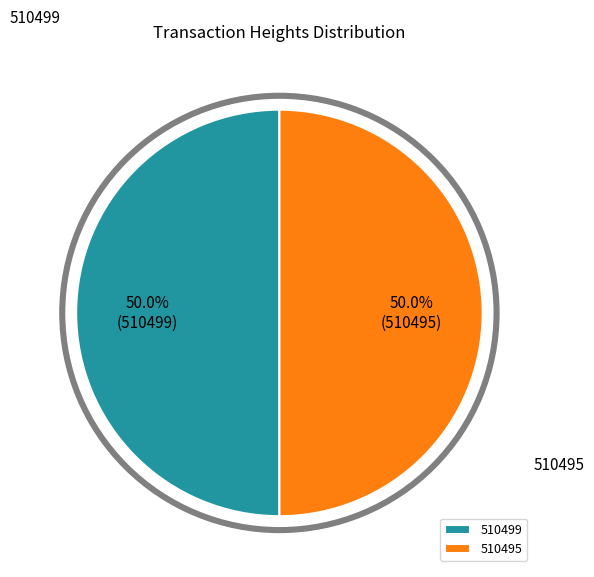

What percentage is the 510495 slice, to the nearest percent?

50%